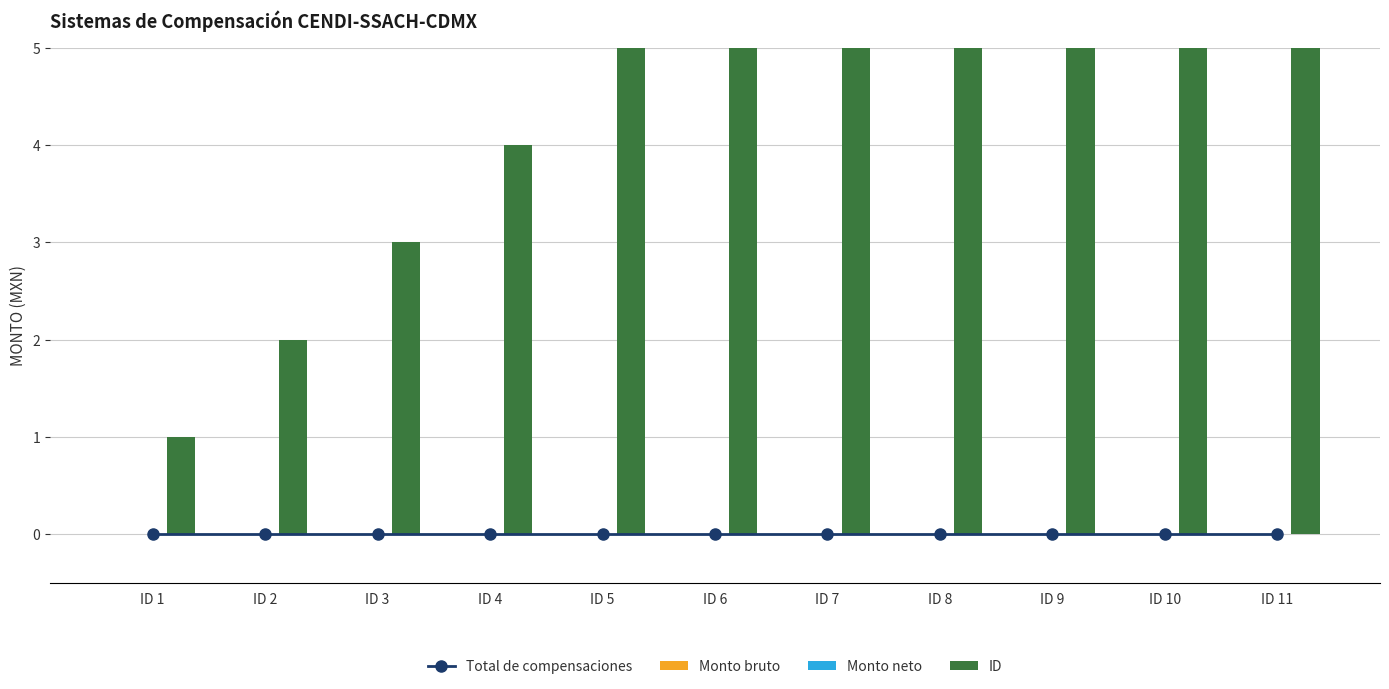

What are all the series names shown in the legend?

Total de compensaciones, Monto bruto, Monto neto, ID